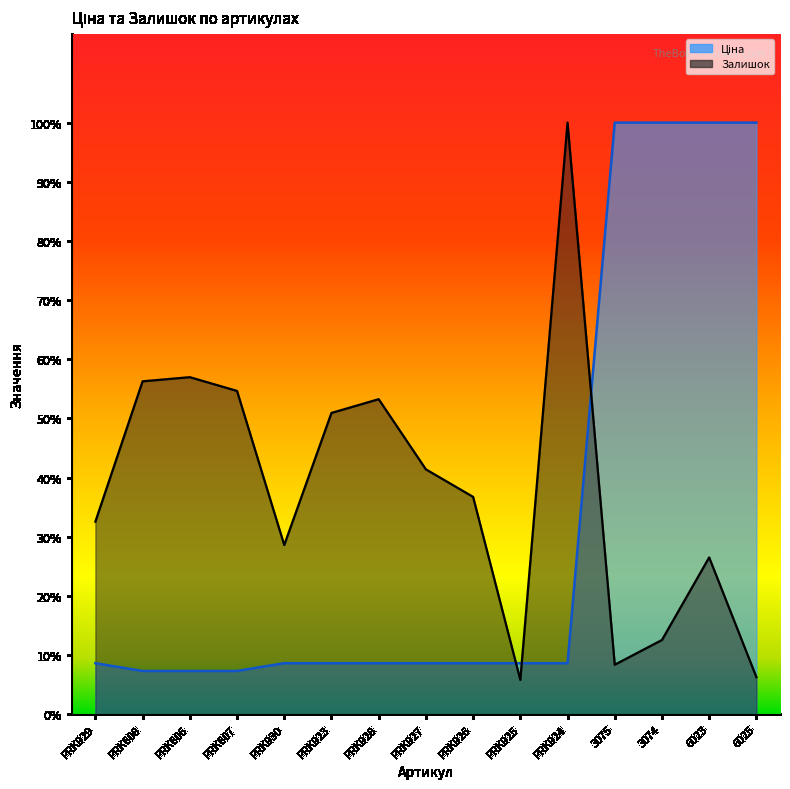

How many times do Залишок and Ціна cross each other?

3